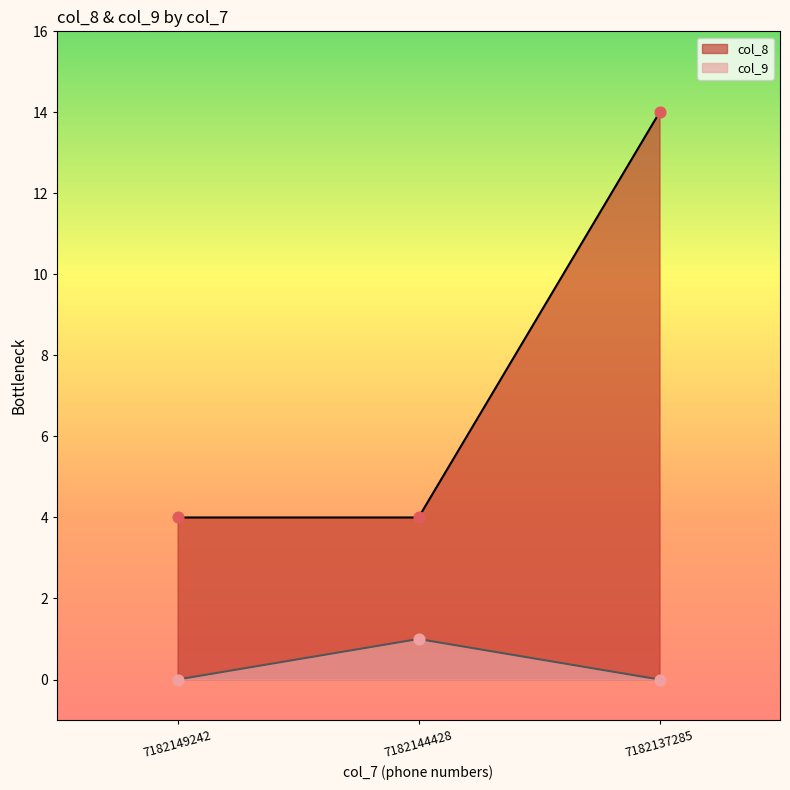

Which series contains the lowest Y value?

col_9